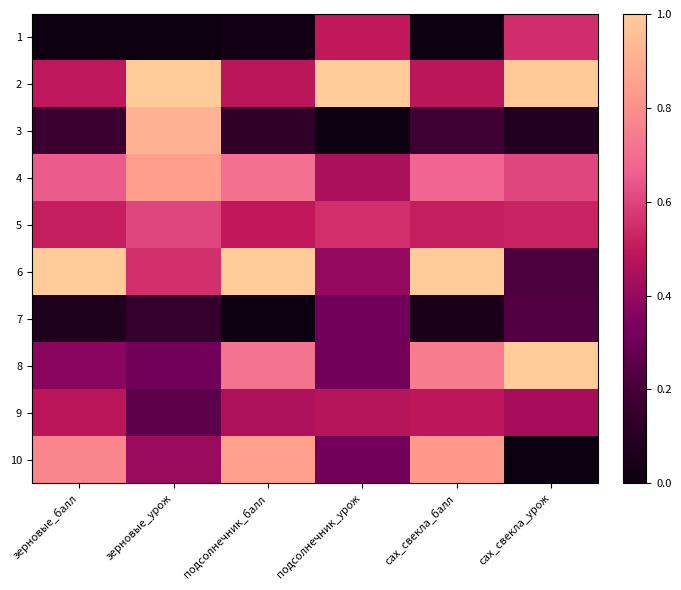

At подсолнечник_балл, list the series in order from smallest to largest.

7, 1, 3, 9, 2, 5, 4, 8, 10, 6